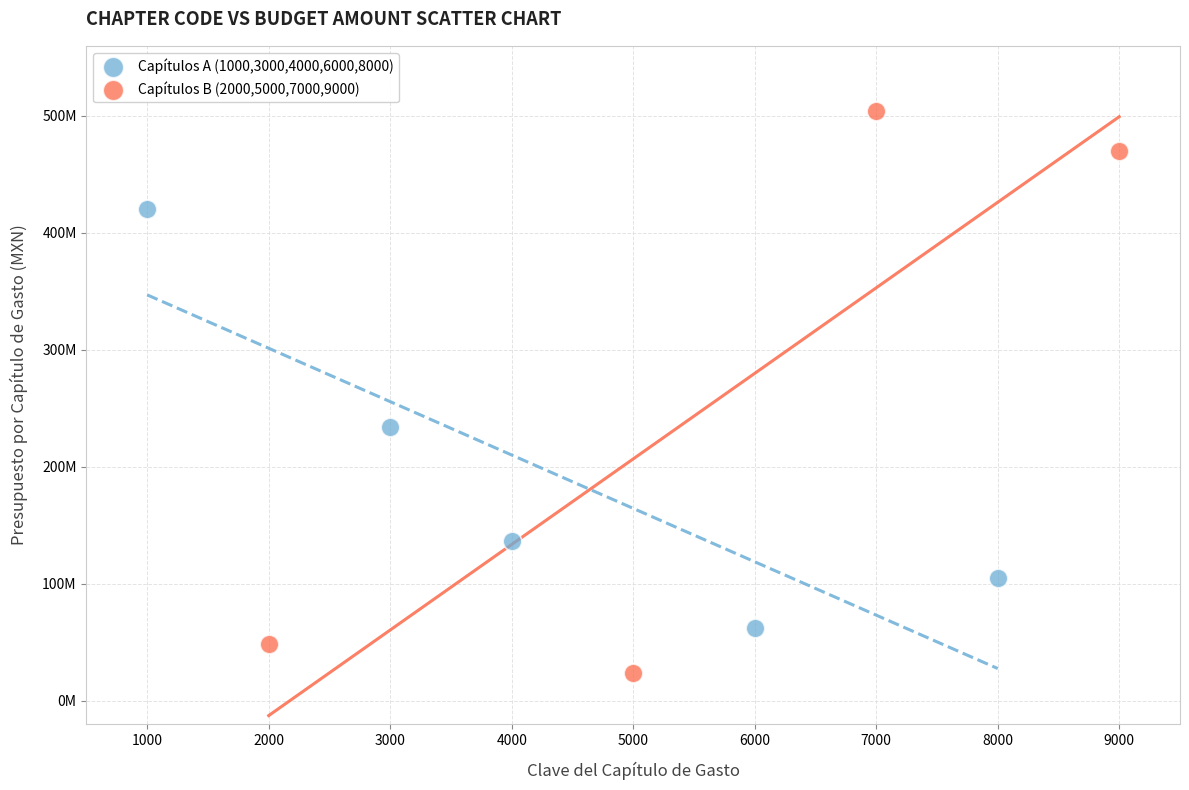

Which series contains the lowest Y value?

Capítulos B (2000,5000,7000,9000)